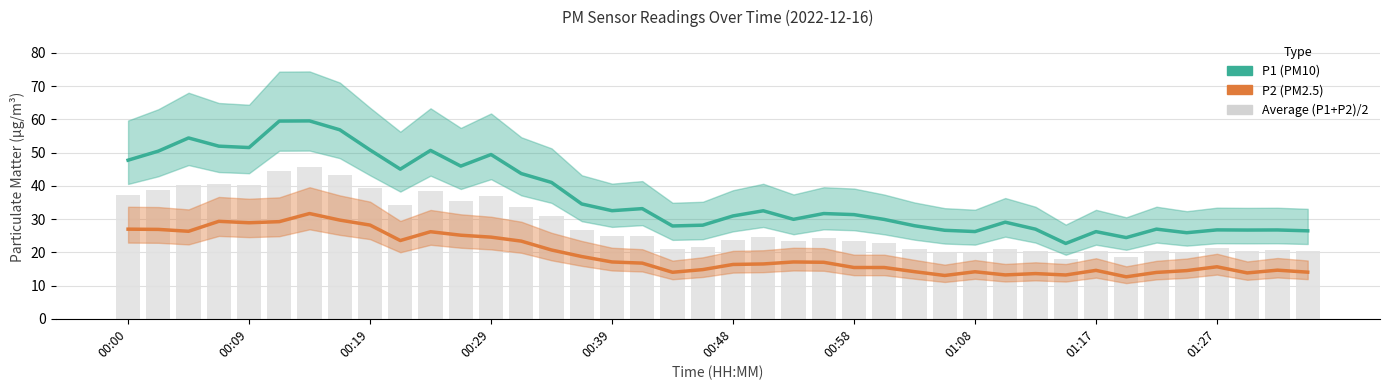

What is the spread (max minus min) of values at 37?

12.9